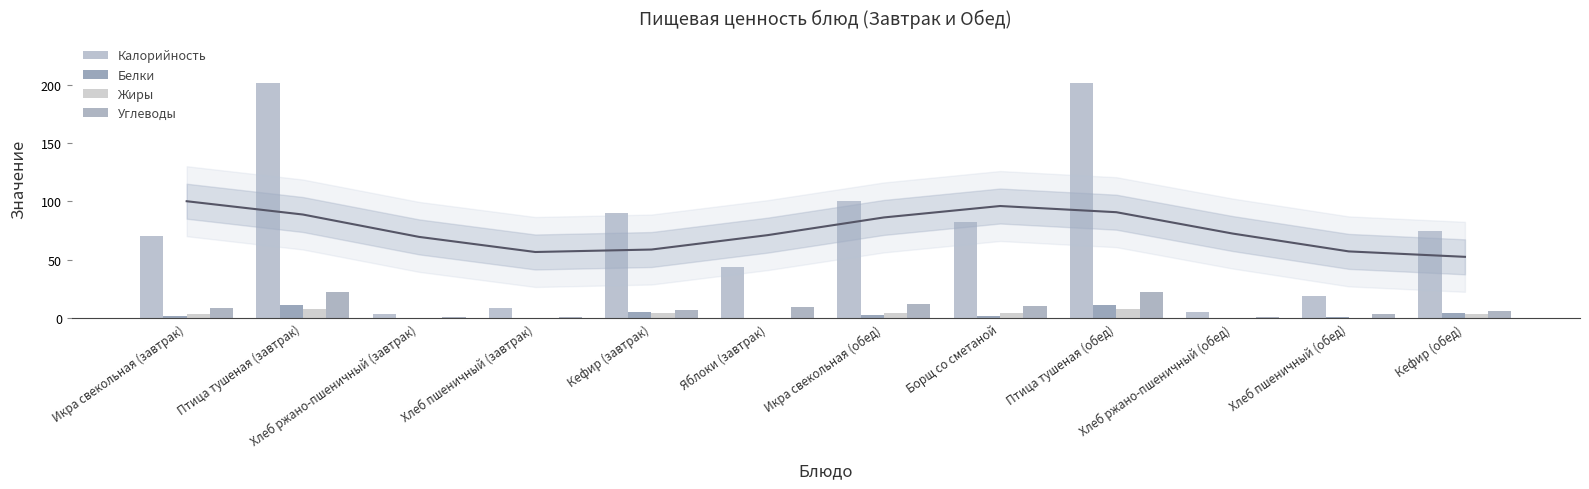

Read the Жиры value at Птица тушеная (обед).

7.4